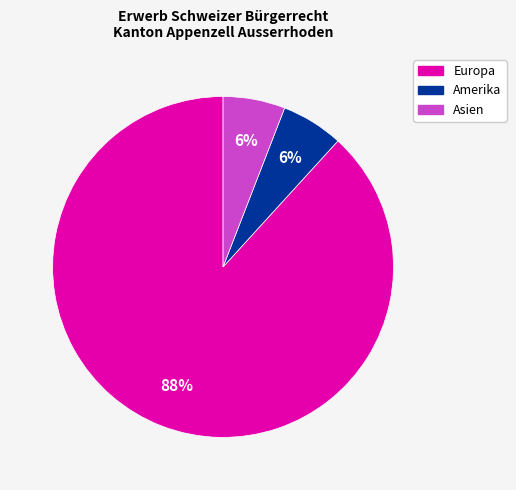

To the nearest percent, what is the difference between the largest and smallest slice percentages?

82%